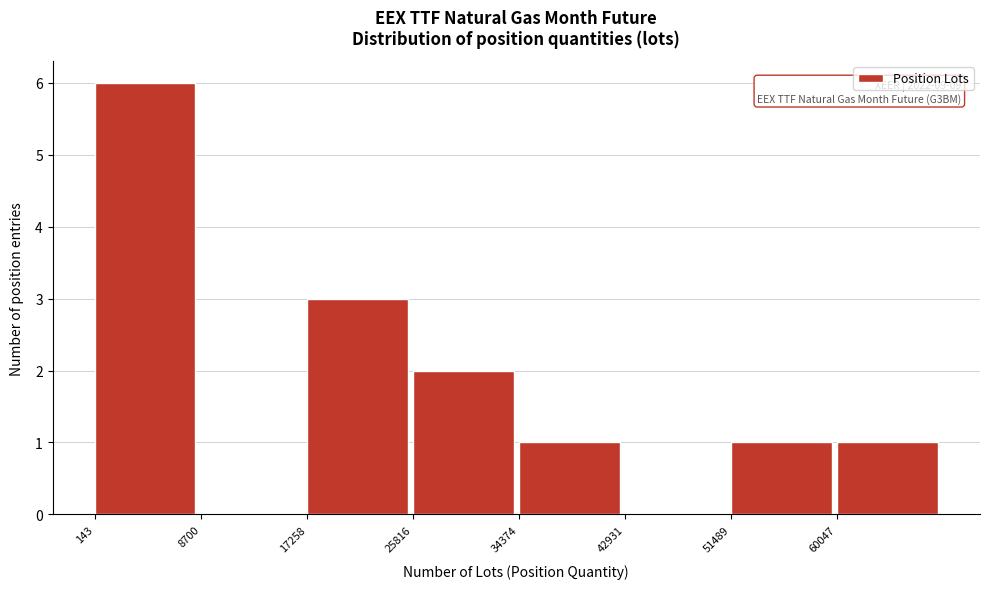

Which range on the x-axis has the tallest bar?

0 to 9000